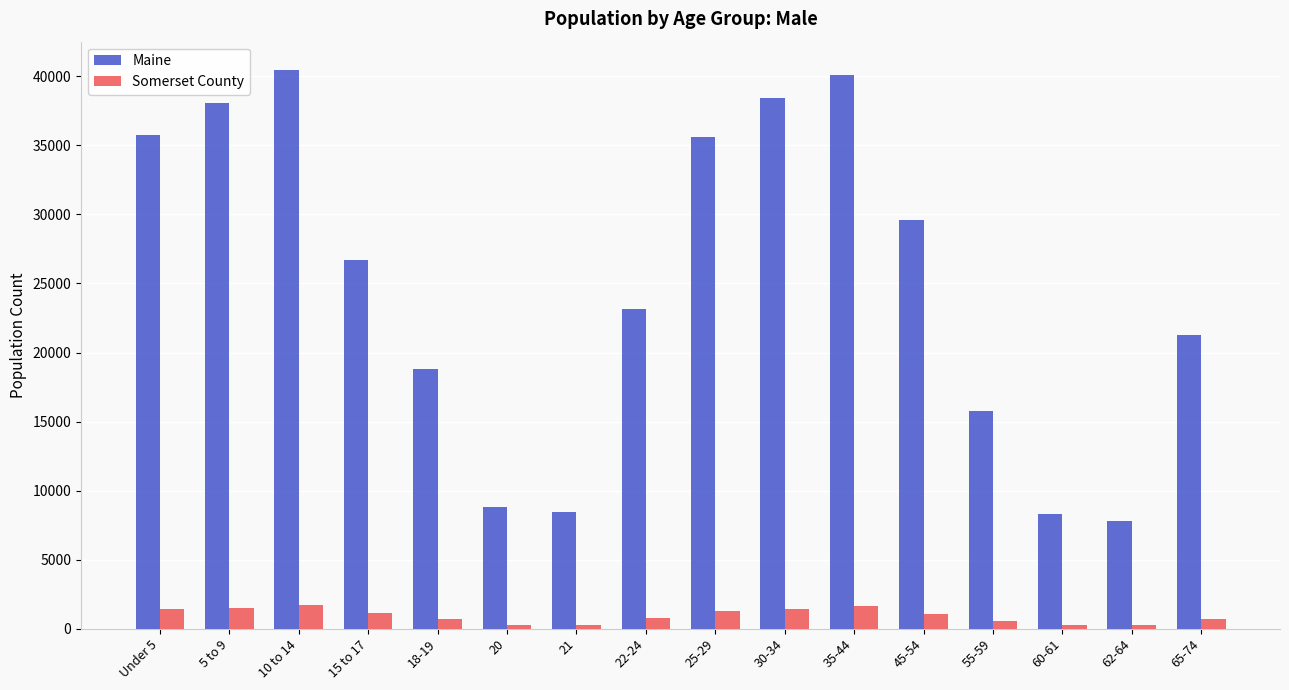

Which series has the largest range (max minus min)?

Maine